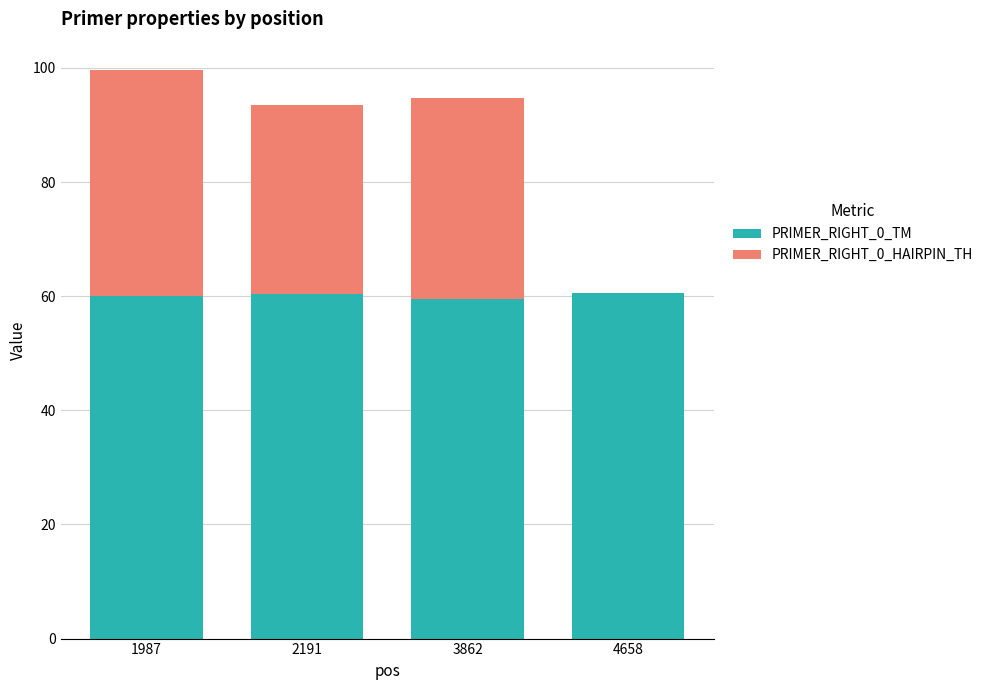

What is the maximum value for PRIMER_RIGHT_0_TM?

60.5